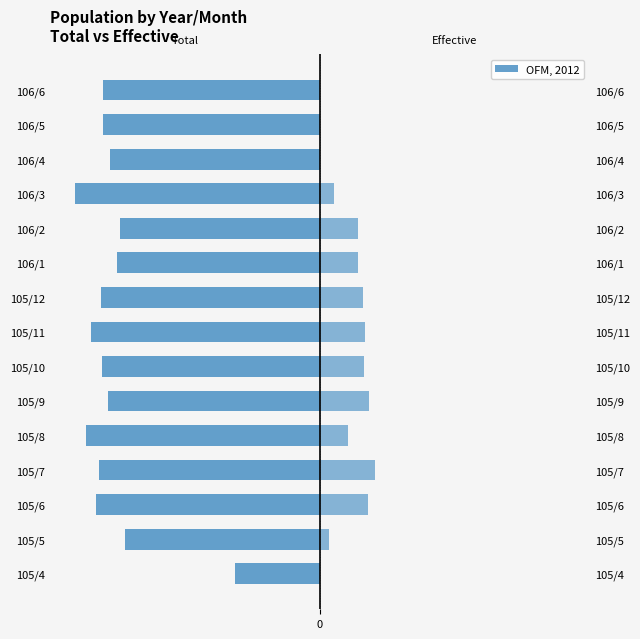

Reading left to right, extract all data points from this chart.

Total: -10597	-24291	-27929	-27447	-29140	-26337	-27151	-28525	-27245	-25298	-24938	-30546	-26117	-26949	-26958
Effective: 0	1128	5939	6882	3535	6131	5437	5588	5335	4733	4722	1771	0	0	0